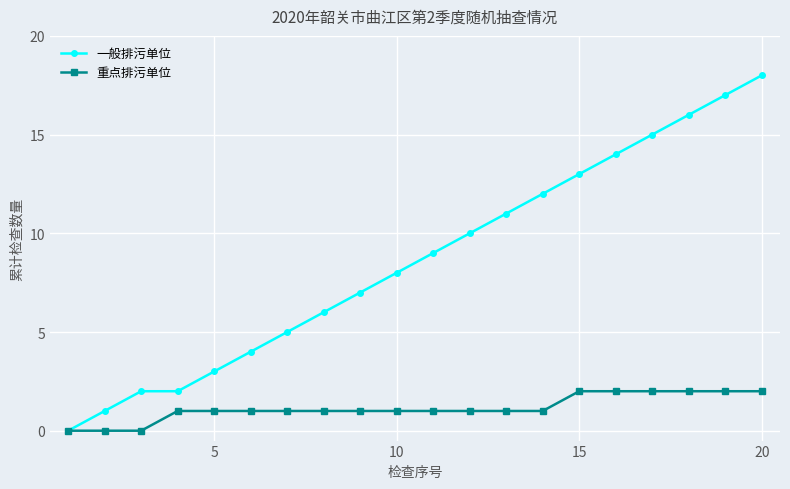

Which series has the largest total across all categories?

一般排污单位